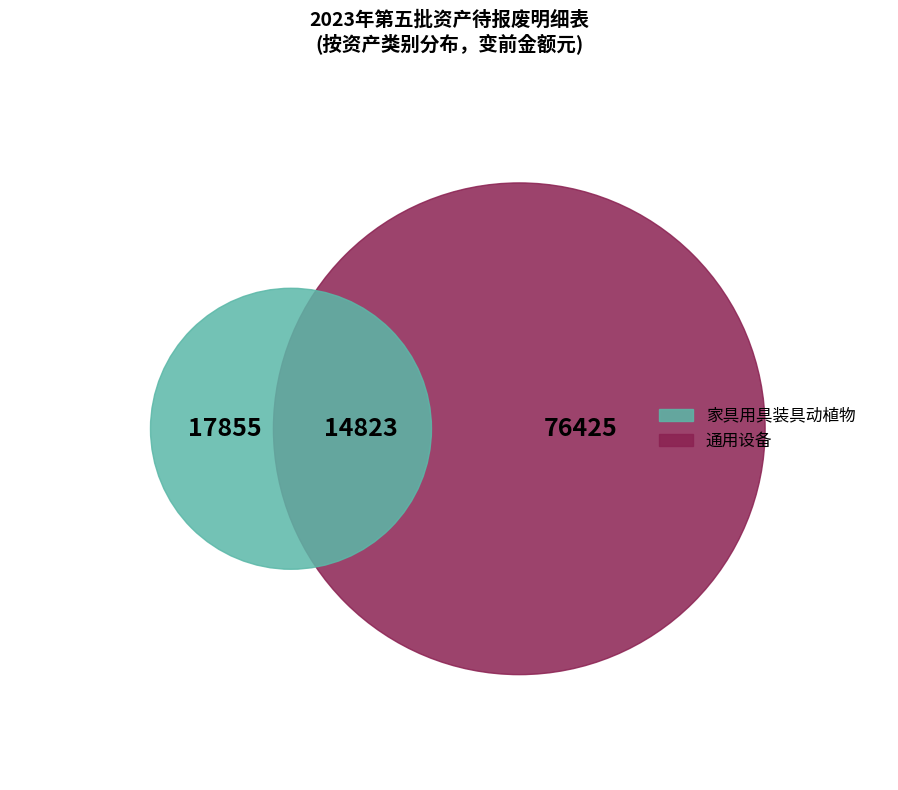

How many segments does this pie chart have?

3